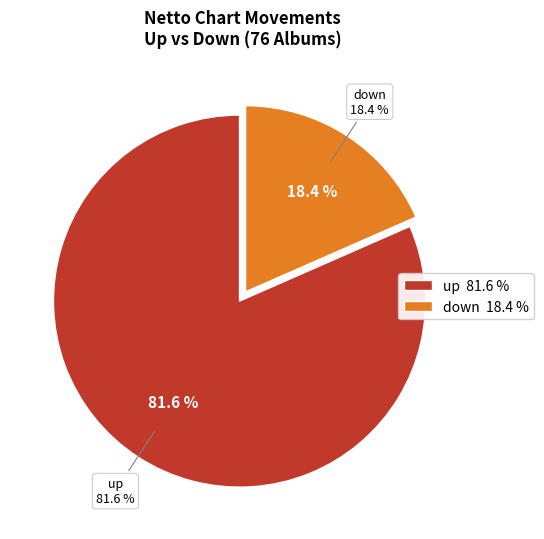

Which category has the smallest portion of the pie?

down